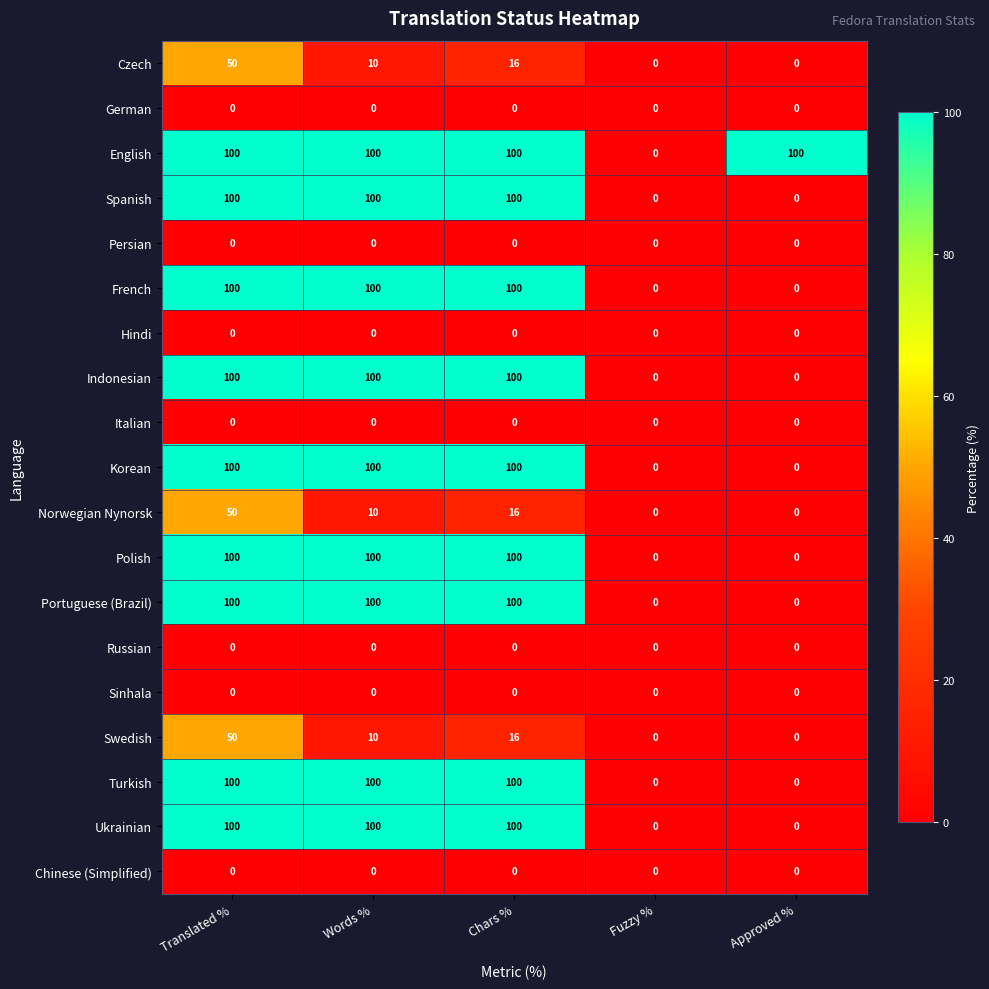

What is the spread (max minus min) of values at Approved %?

100